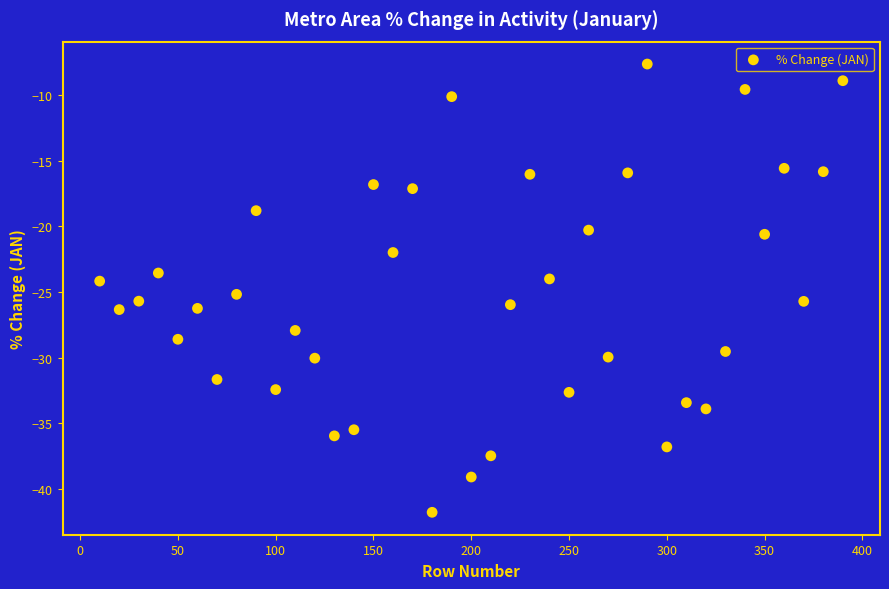

What is the range of Y values (max minus min)?

34.1